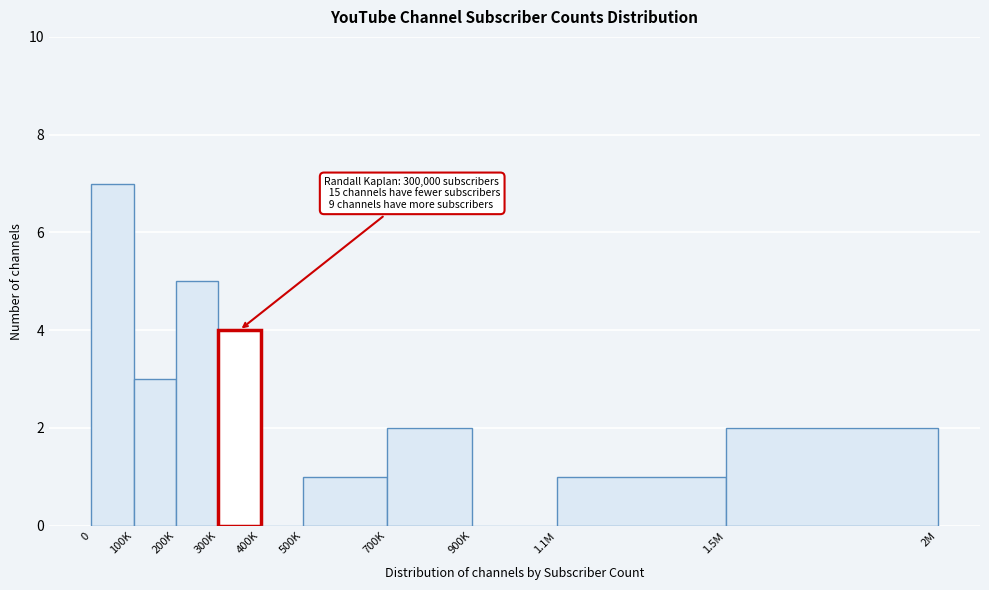

Reading left to right, transcribe all the data shown in this chart.

0=7	100K=3	200K=5	300K=4	400K=0	500K=1	700K=2	900K=0	1.1M=1	1.5M=2